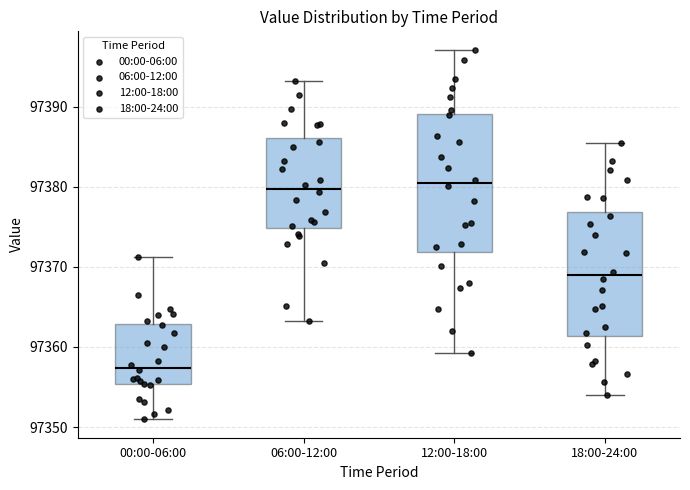

Reading left to right, transcribe this box plot: for each box, give where its median line is, the range the box spans, and where its two whiskers end, as read against the y-axis. The values are not printed on the chart, so give them approximately, as read against the axis.

00:00-06:00: median 97357, box 97355 to 97363, whiskers 97351 to 97371
06:00-12:00: median 97380, box 97375 to 97386, whiskers 97363 to 97393
12:00-18:00: median 97381, box 97372 to 97389, whiskers 97359 to 97397
18:00-24:00: median 97369, box 97361 to 97377, whiskers 97354 to 97386